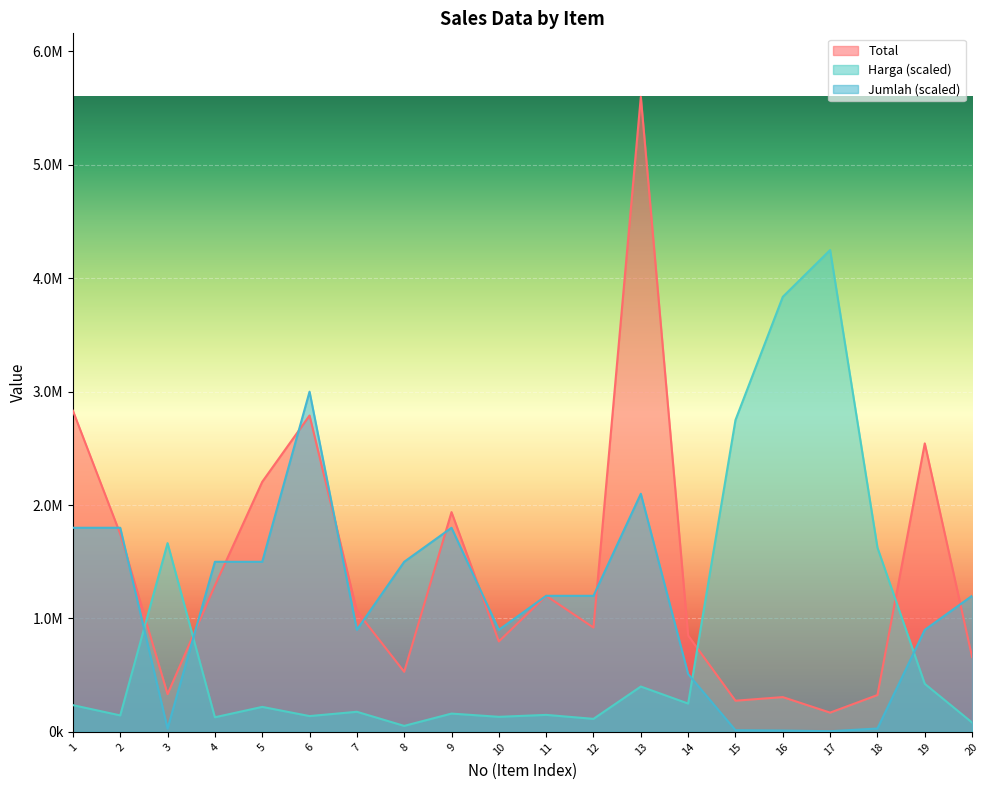

How many interior local peaks does the Total series have?

6